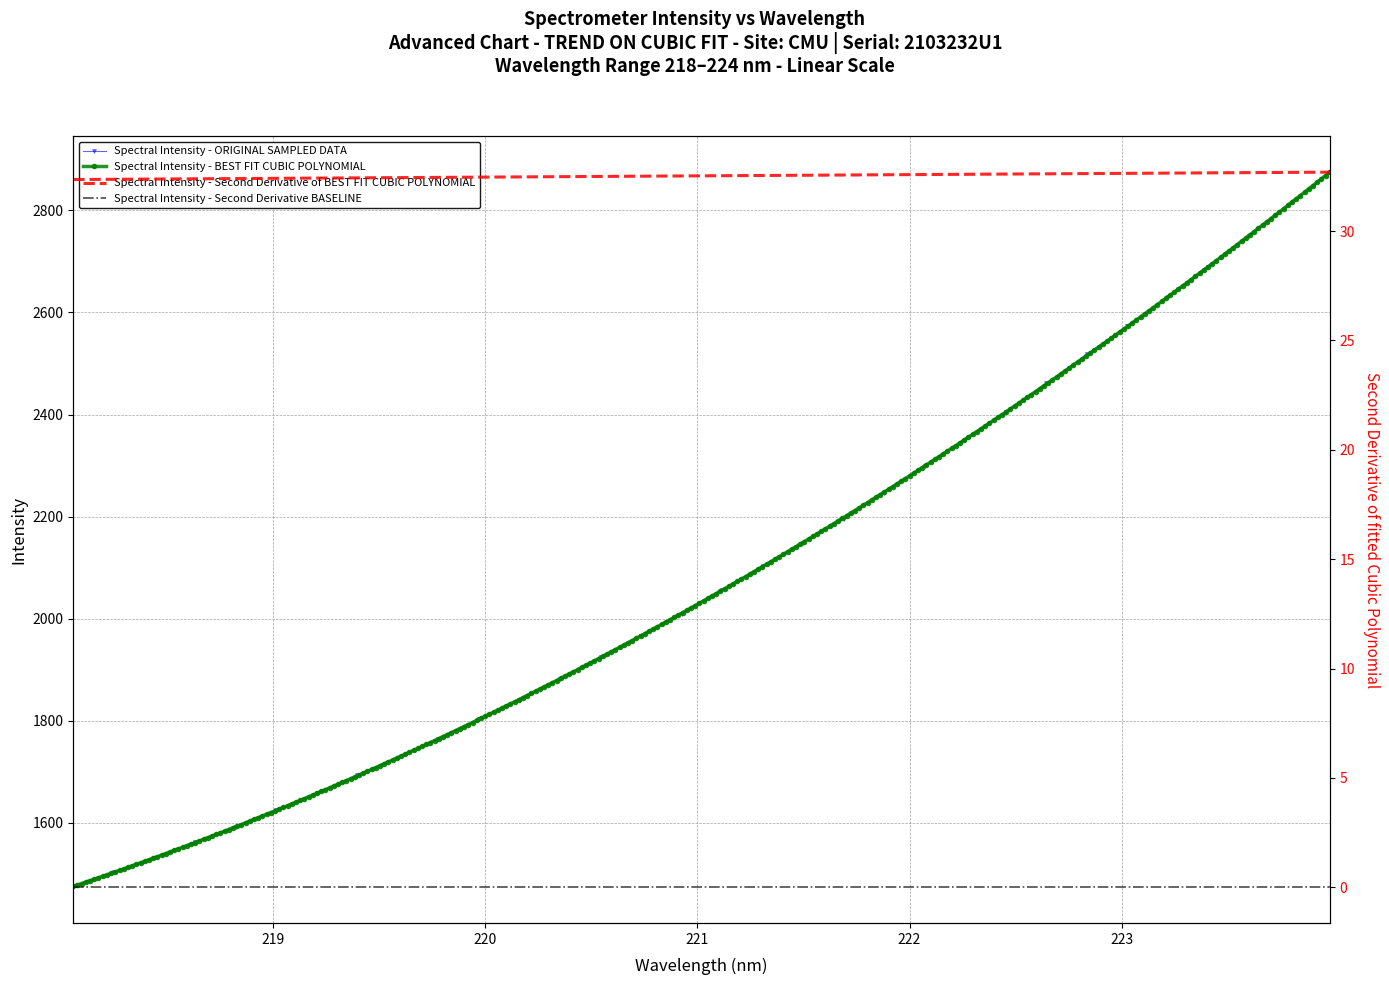

Between 222.6447 and 221.8812, which is larger?

222.6447